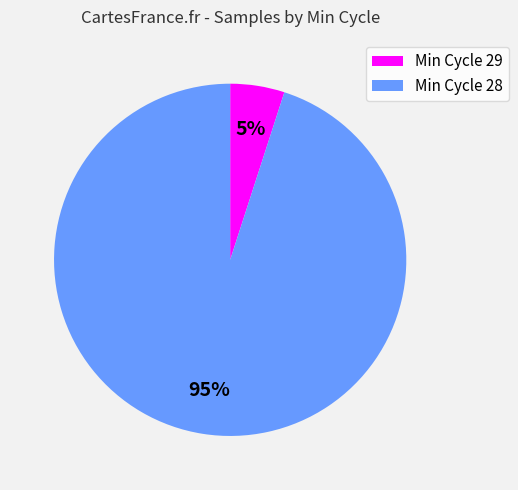

Is there any slice that represents more than half of the pie?

Yes